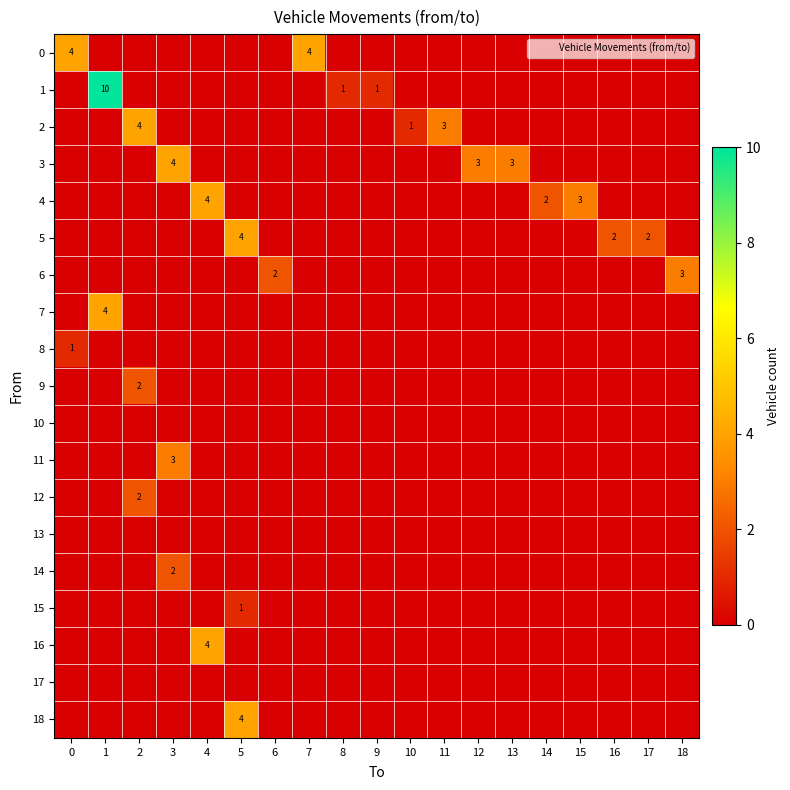

True or false: 16 has a value of 0 at 10.

True